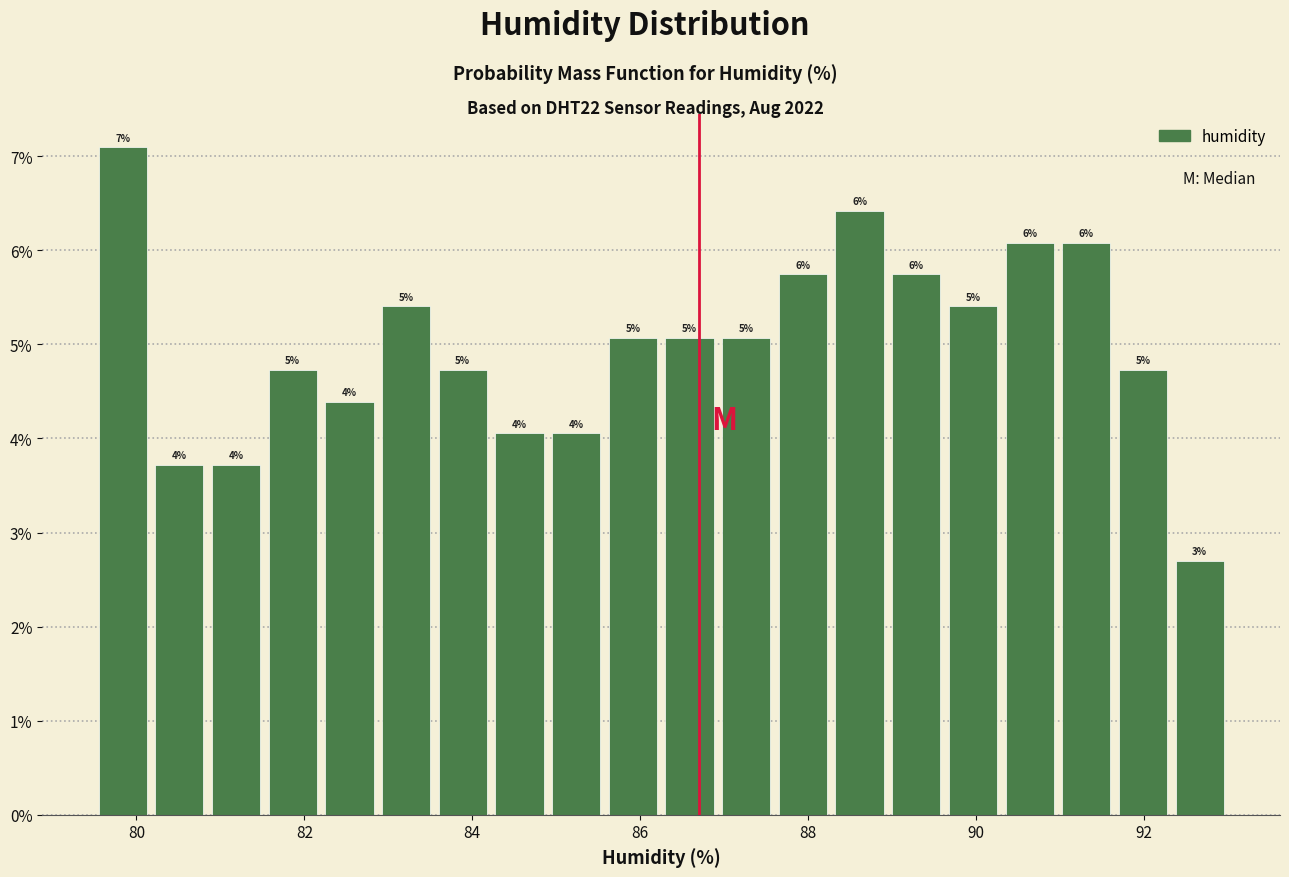

Read against the x-axis, roughly where is the centre of the tallest bar?

79.8